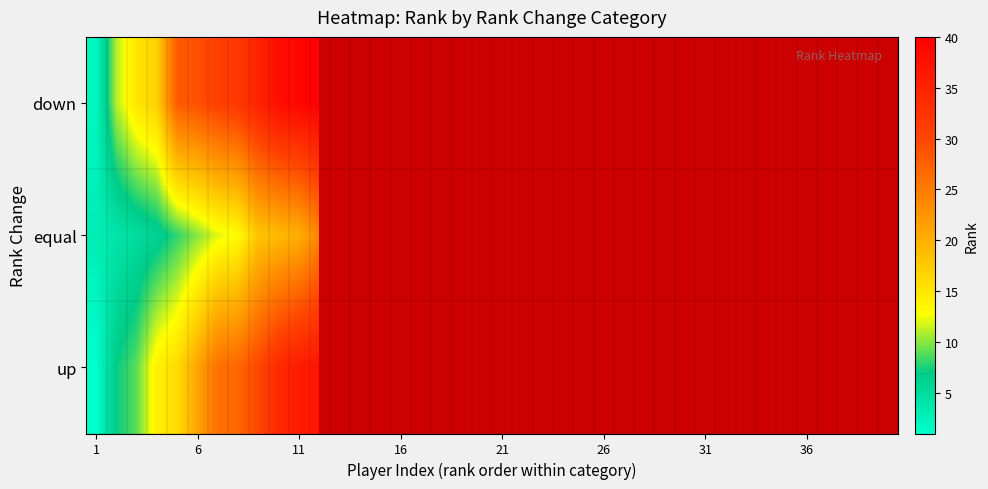

Count the number of categories in the chart.

40